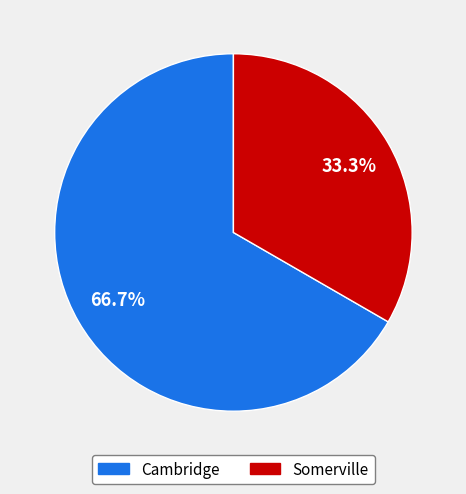

To the nearest percent, what percentage of the pie is Somerville?

33%